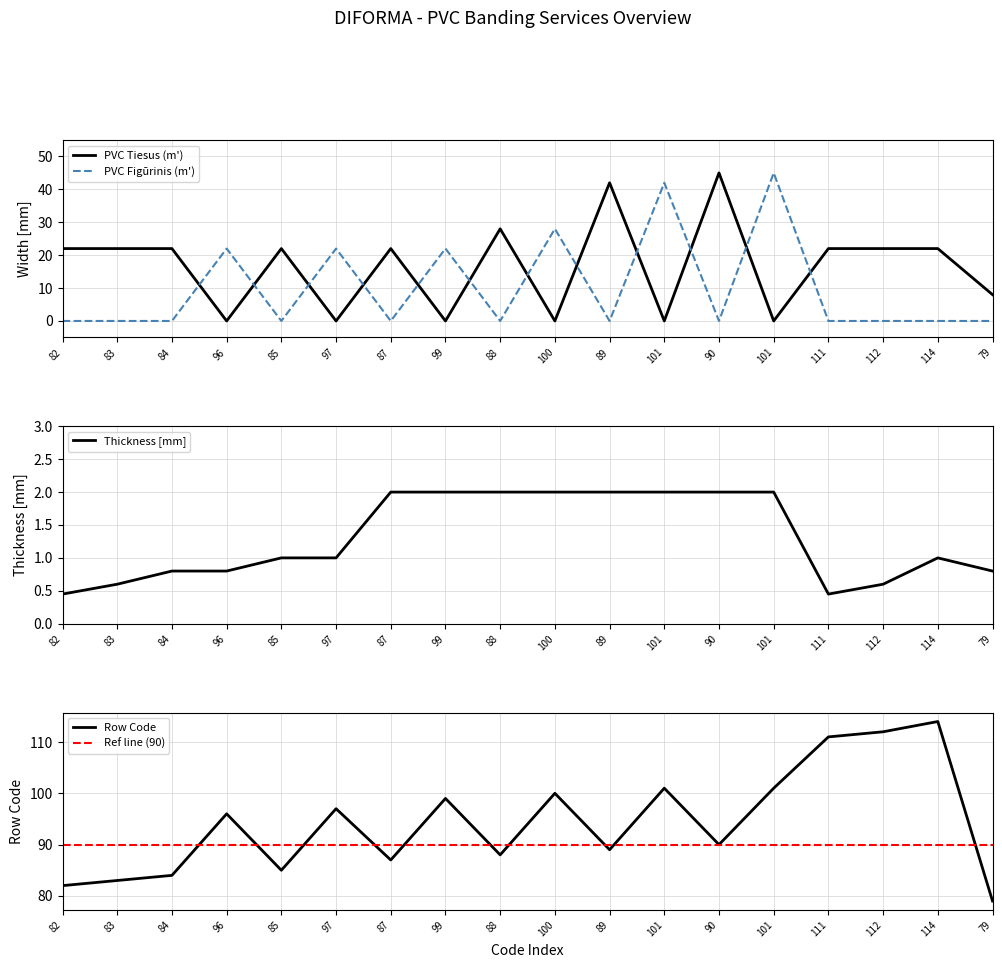

What is the difference between the maximum and minimum values in the PVC Tiesus (m') series?

45